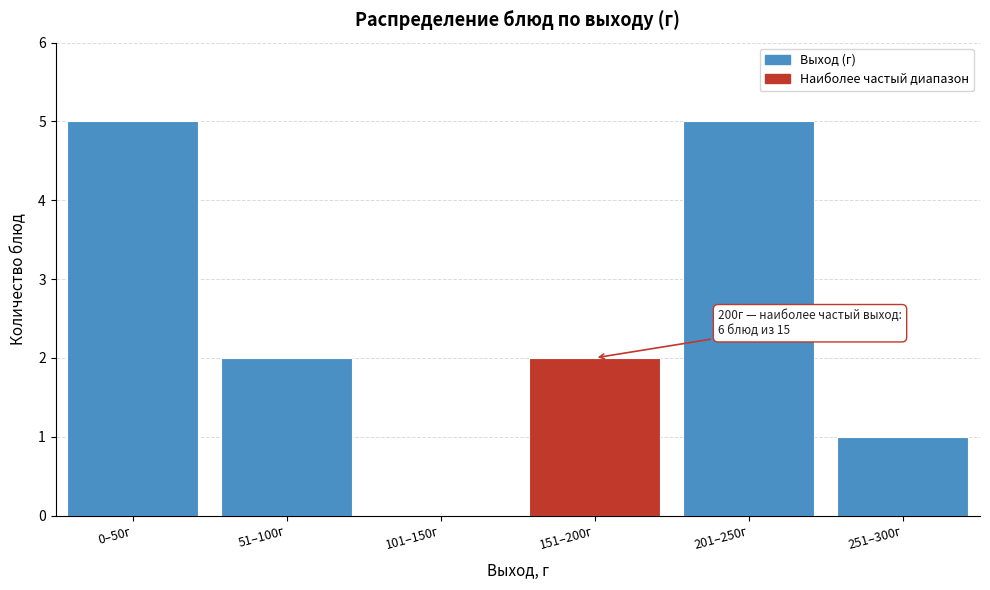

Reading right to left, what are all the values shown in this chart?

251–300г=1	201–250г=5	151–200г=2	101–150г=0	51–100г=2	0–50г=5